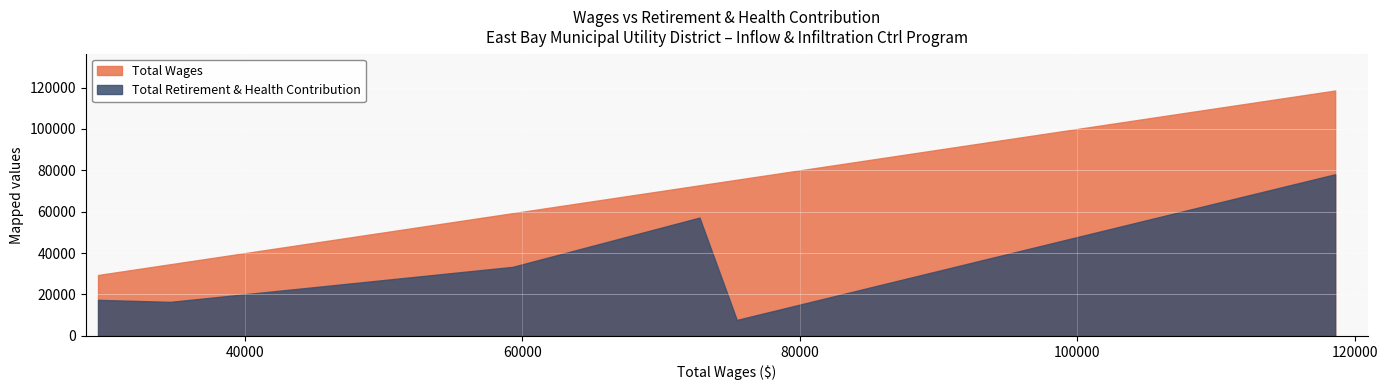

What is the average value of the Total Wages series?

65032